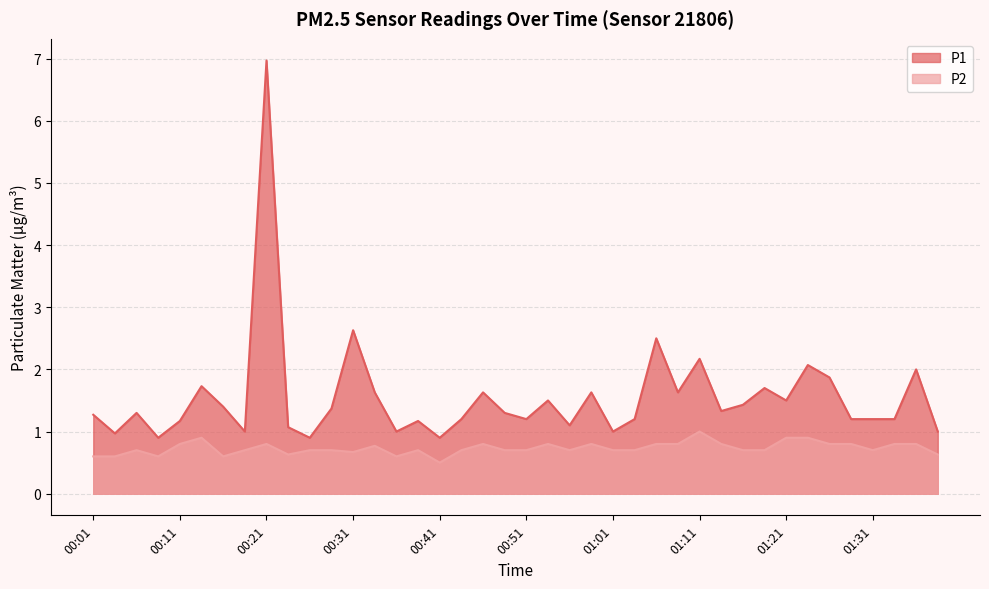

At which category does P2 reach its first local peak?

00:06